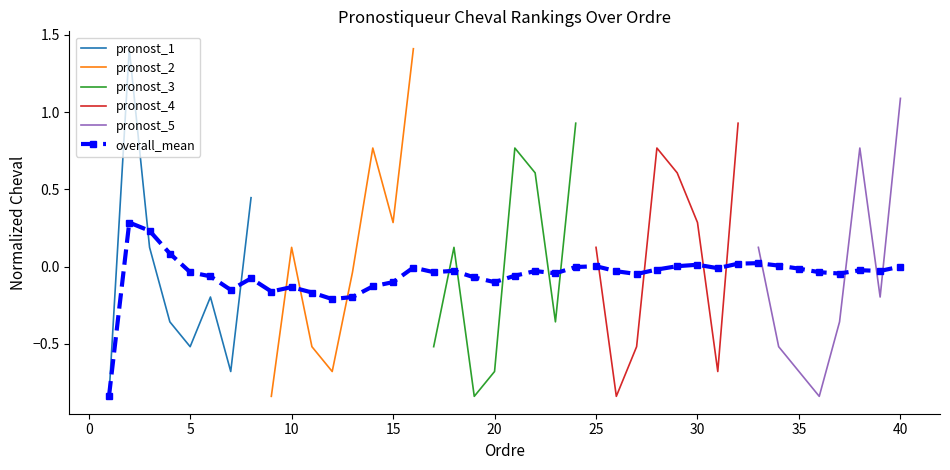

True or false: pronostiqueur_3 and pronostiqueur_2 intersect in this chart.

True